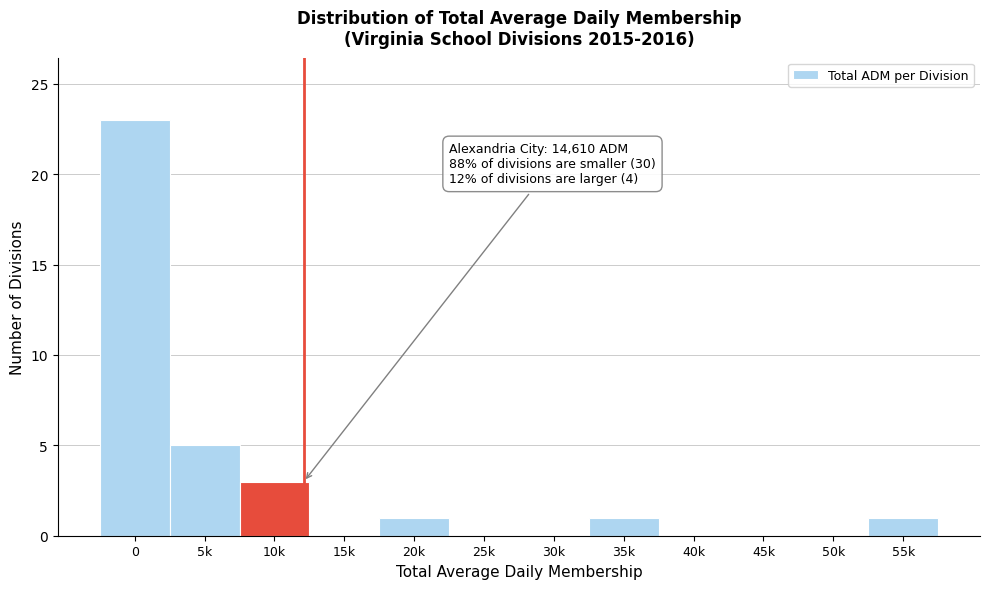

Reading left to right, what are all the values shown in this chart?

0=23	5k=5	10k=3	15k=0	20k=1	25k=0	30k=0	35k=1	40k=0	45k=0	50k=0	55k=1